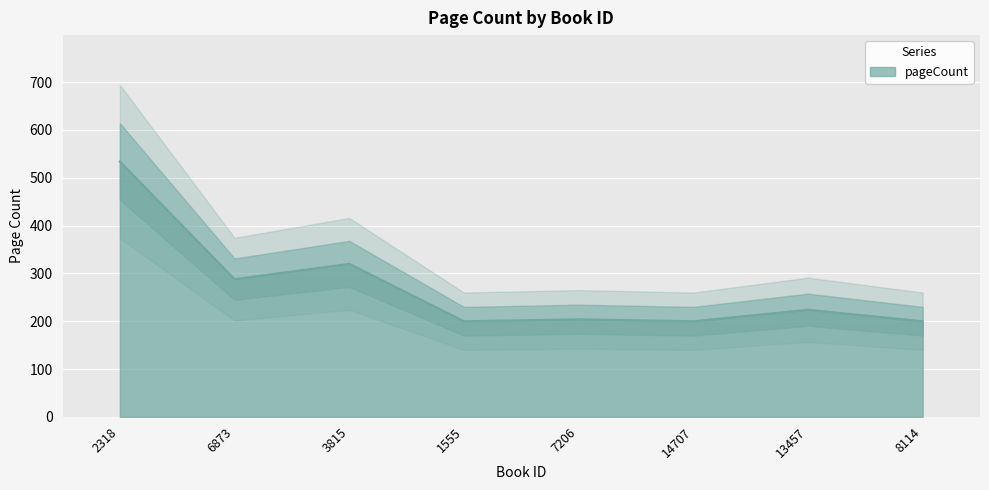

Which has a higher value, 13457 or 1555?

13457